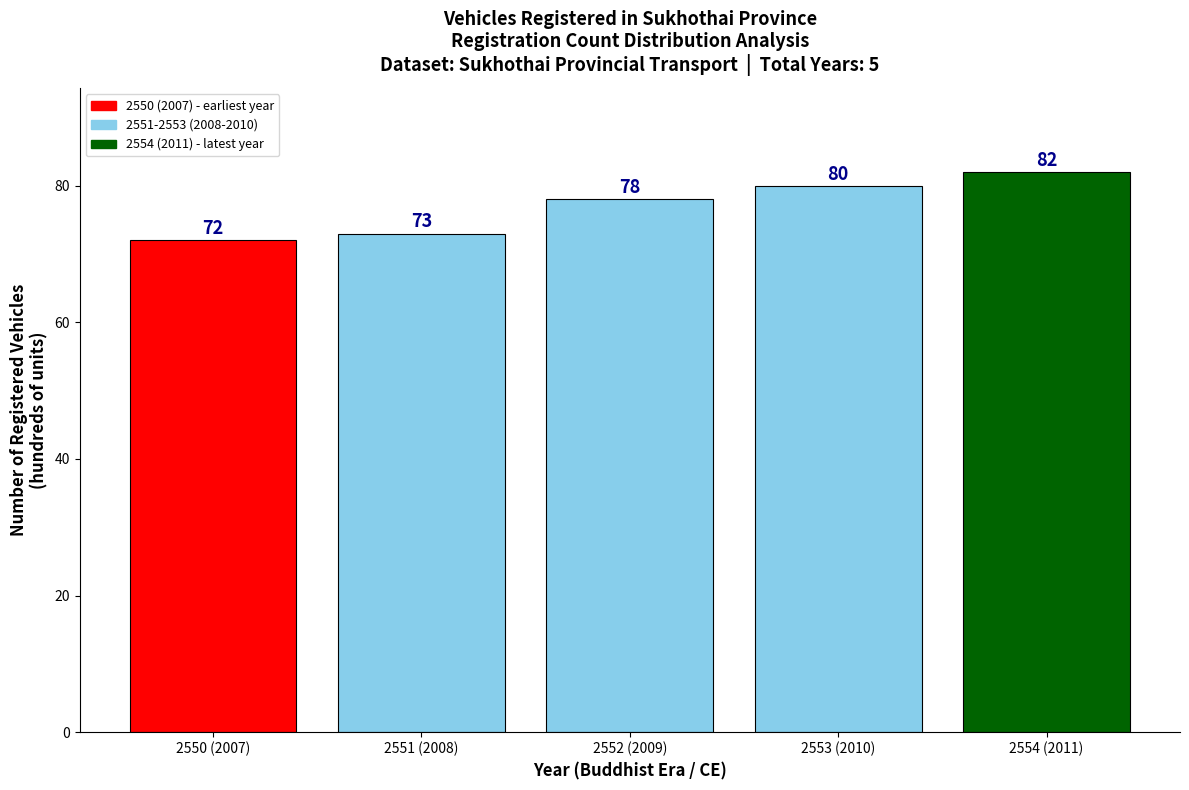

Reading left to right, what are all the values shown in this chart?

72	73	78	80	82